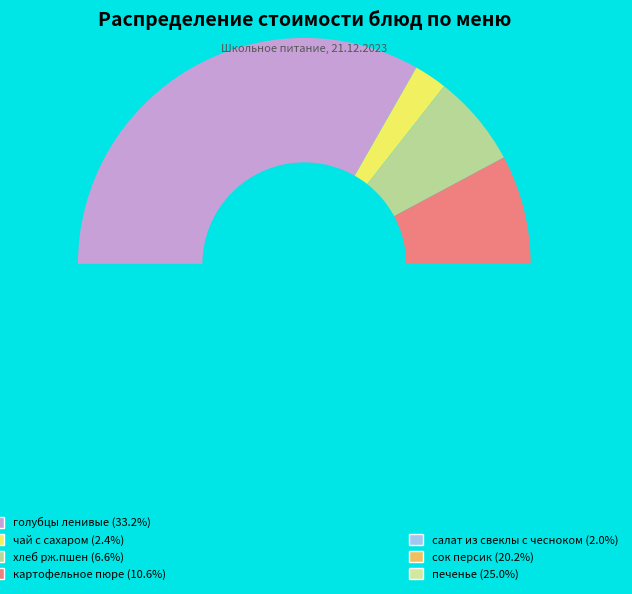

To the nearest percent, what is the difference between the салат из свеклы с чесноком and печенье slice percentages?

23%